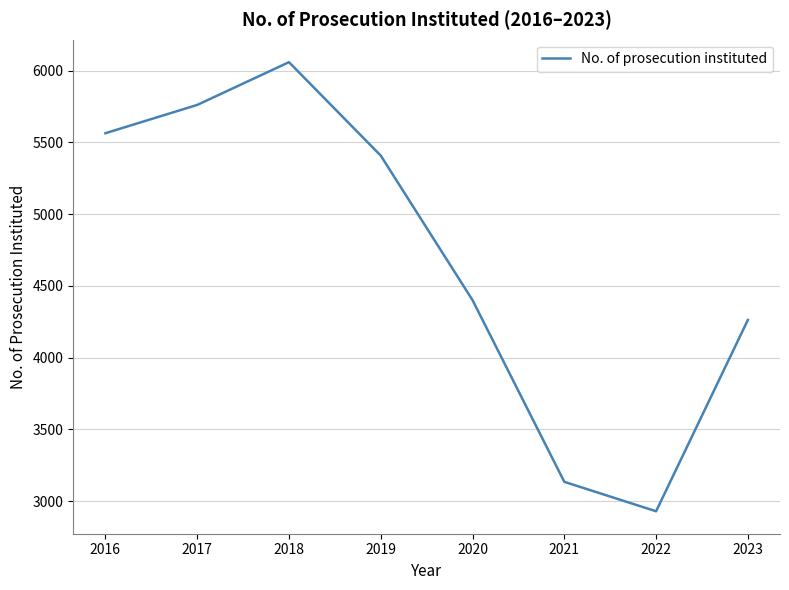

True or false: there are more than 0 points higher than both neighbors.

True